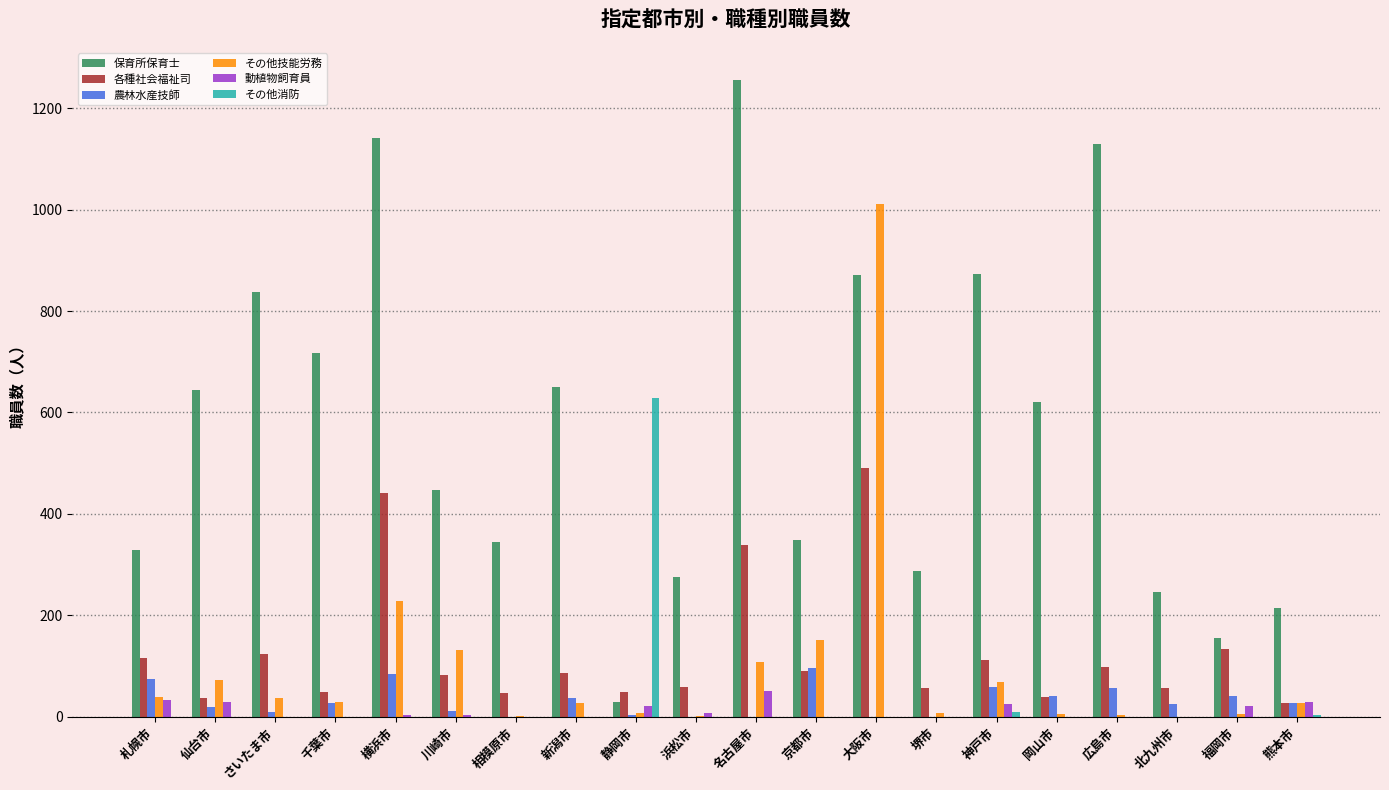

At which category is the sum across all series the highest?

大阪市